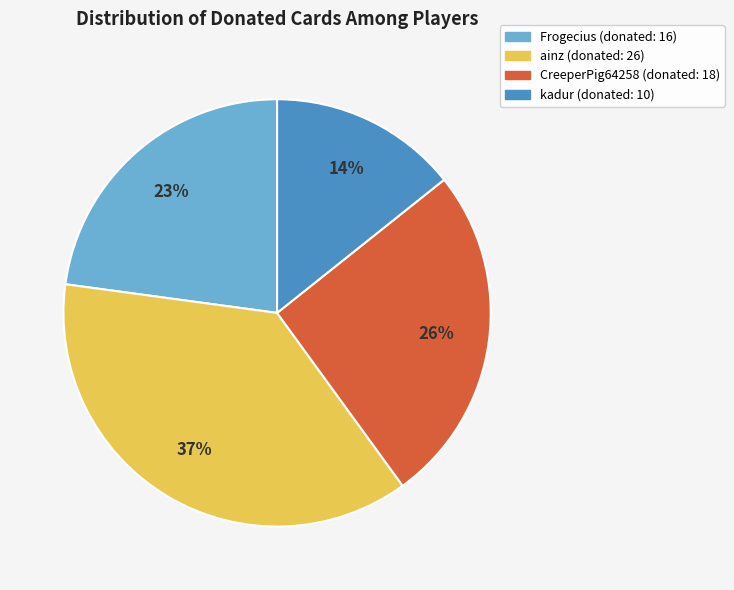

To the nearest percent, what is the average slice percentage?

25%